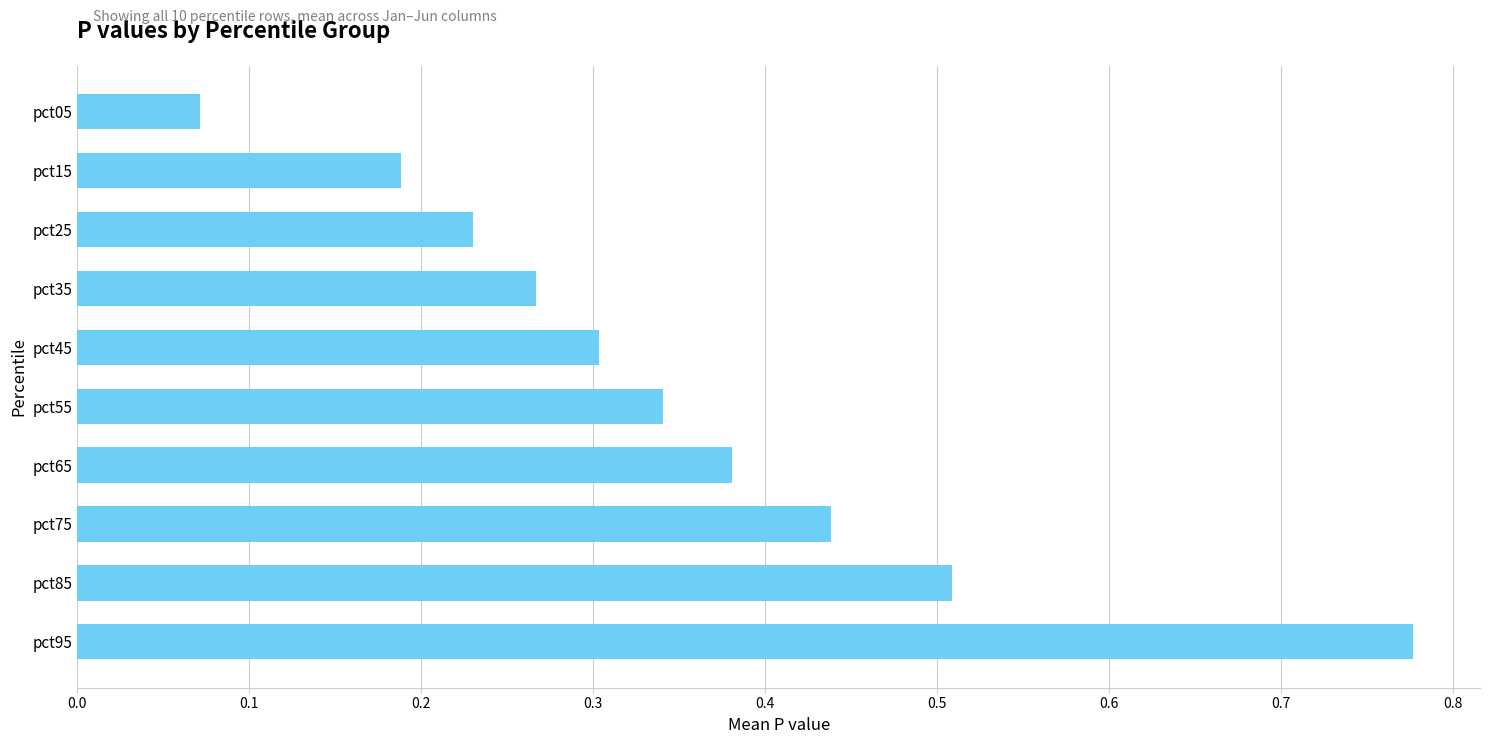

Count the number of categories in the chart.

10